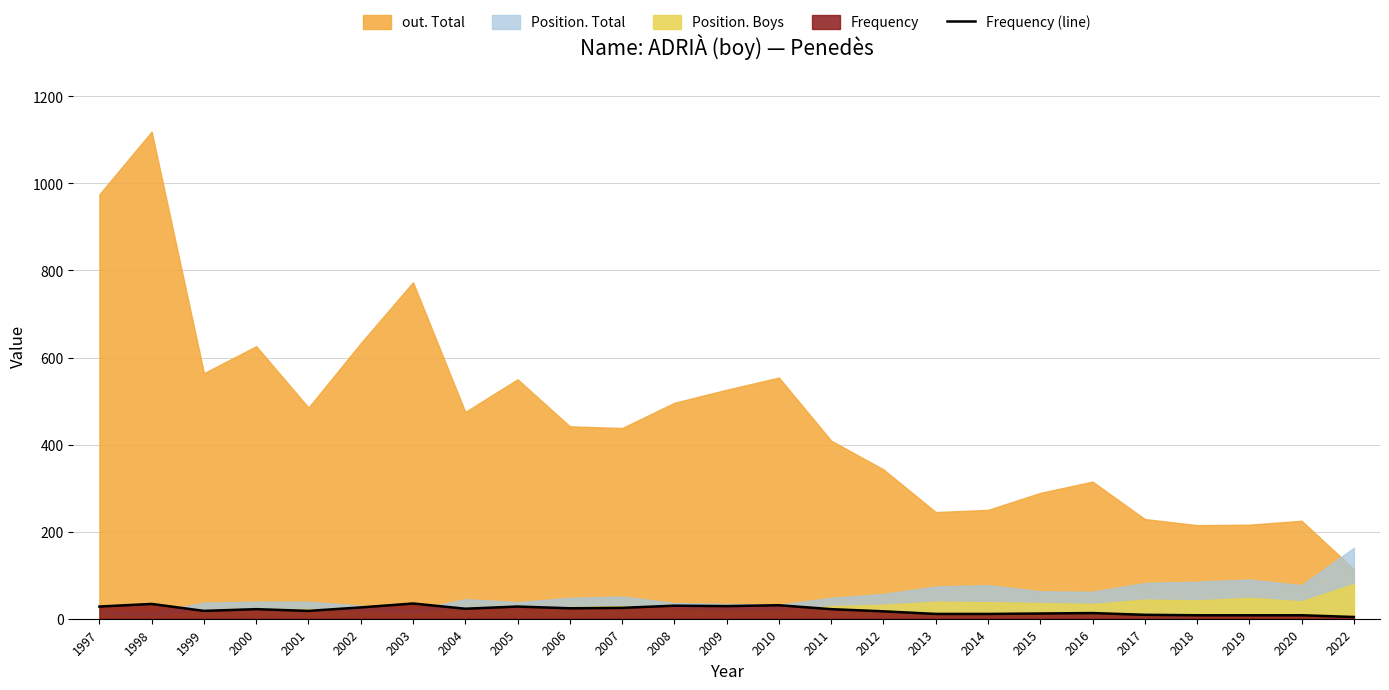

Does the chart display data point markers on the line(s)?

No